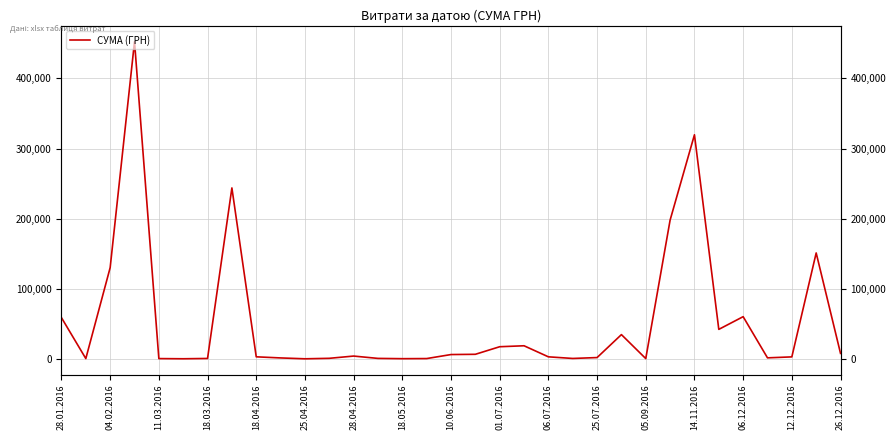

How many categories are shown in the chart?

33